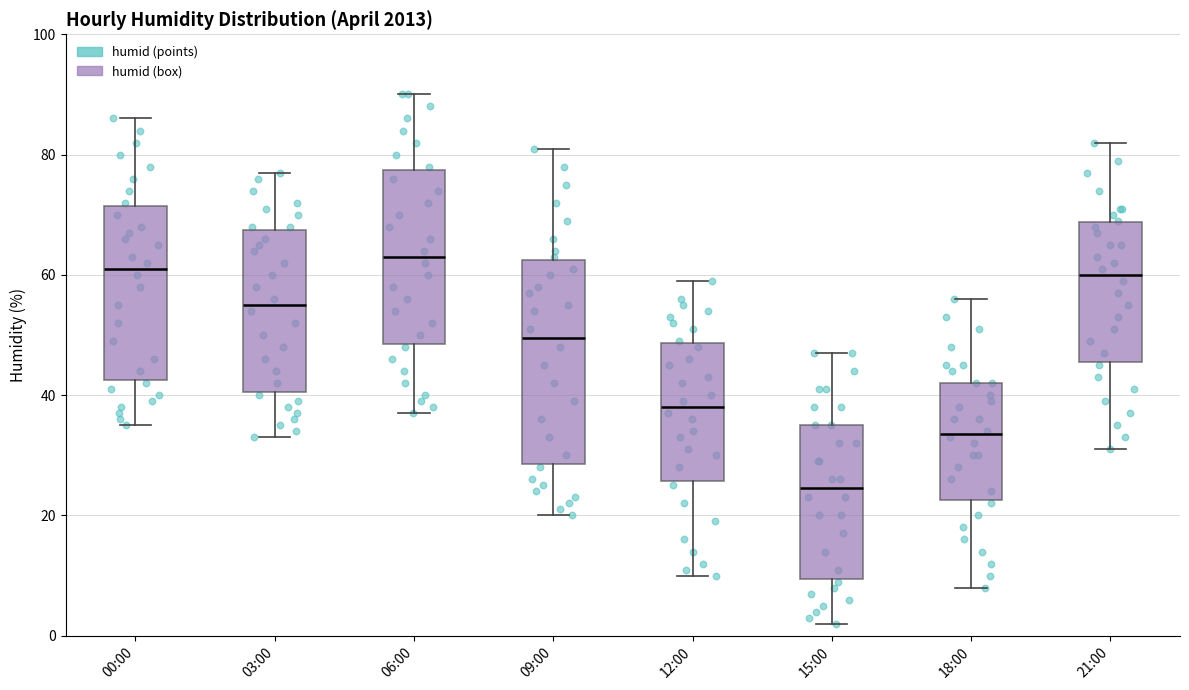

Reading left to right, transcribe this box plot: for each box, give where its median line is, the range the box spans, and where its two whiskers end, as read against the y-axis. The values are not printed on the chart, so give them approximately, as read against the axis.

00:00: median 62, box 42 to 72, whiskers 36 to 86
03:00: median 56, box 40 to 68, whiskers 34 to 78
06:00: median 64, box 48 to 78, whiskers 38 to 90
09:00: median 50, box 28 to 62, whiskers 20 to 82
12:00: median 38, box 26 to 48, whiskers 10 to 60
15:00: median 24, box 10 to 36, whiskers 2 to 48
18:00: median 34, box 22 to 42, whiskers 8 to 56
21:00: median 60, box 46 to 68, whiskers 32 to 82